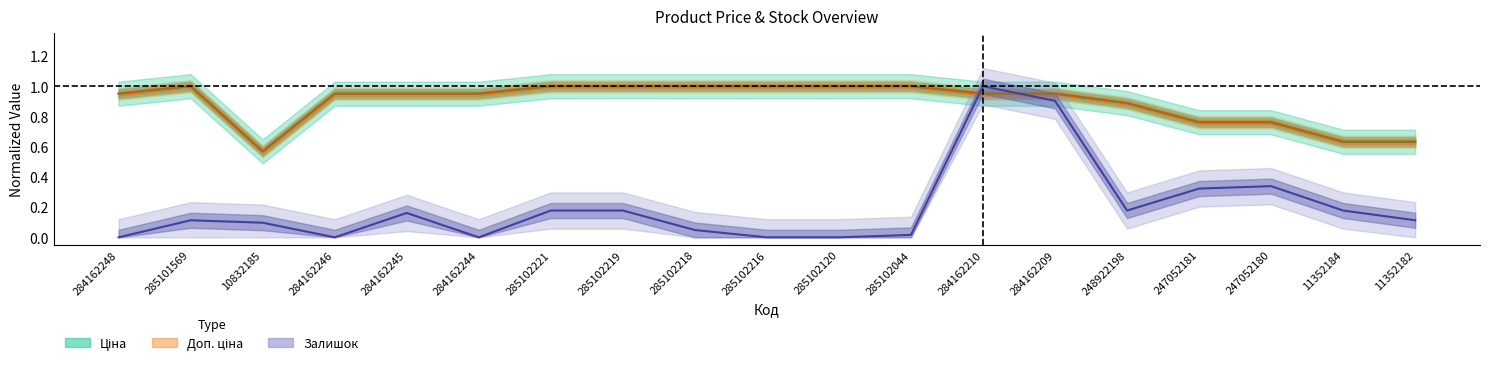

How many times do Залишок and Ціна cross each other?

2